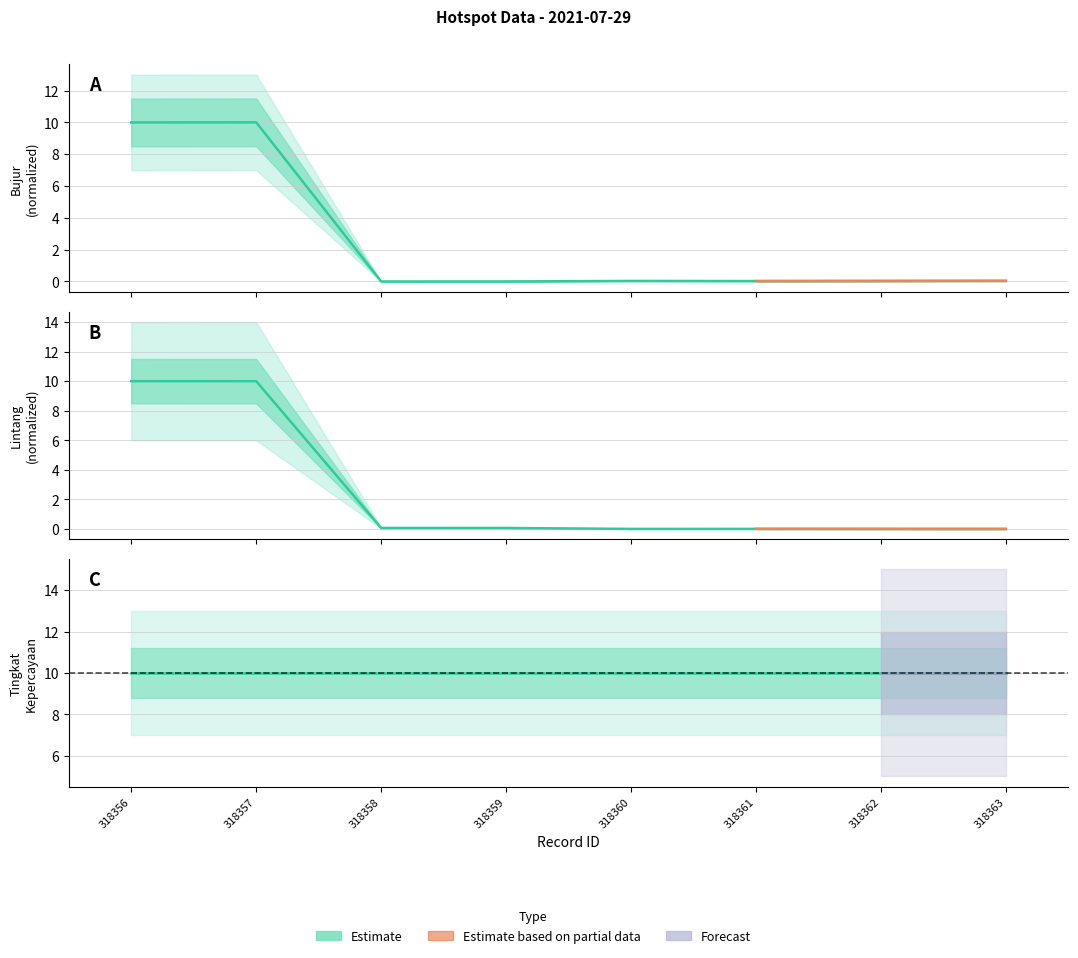

Reading left to right, list all the values displayed in this chart.

lintang: 318356=10.0	318357=10.0	318358=0.1	318359=0.1	318360=0.0	318361=0.0	318362=0.0	318363=0.0
bujur: 318356=10.0	318357=10.0	318358=0.0	318359=0.0	318360=0.0	318361=0.0	318362=0.0	318363=0.0